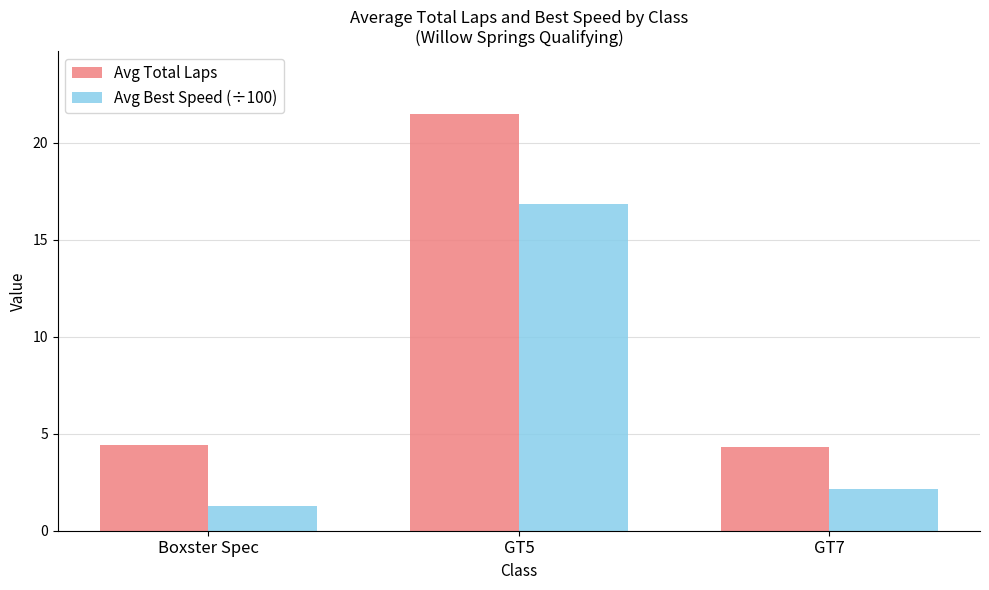

Reading left to right, transcribe all the data shown in this chart.

Avg Total Laps: Boxster Spec=4.4	GT5=21.5	GT7=4.3
Avg Best Speed (÷100): Boxster Spec=1.3	GT5=16.8	GT7=2.2